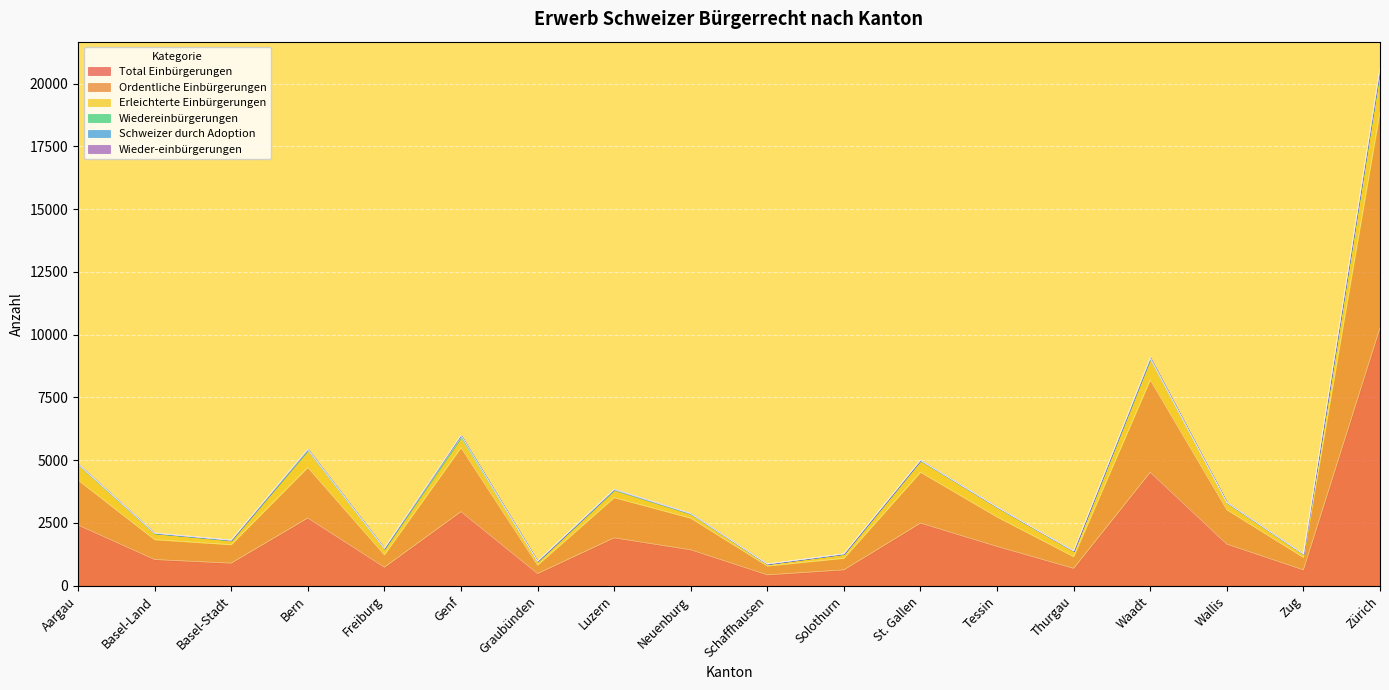

At which category does Total Einbürgerungen reach its first local peak?

Bern